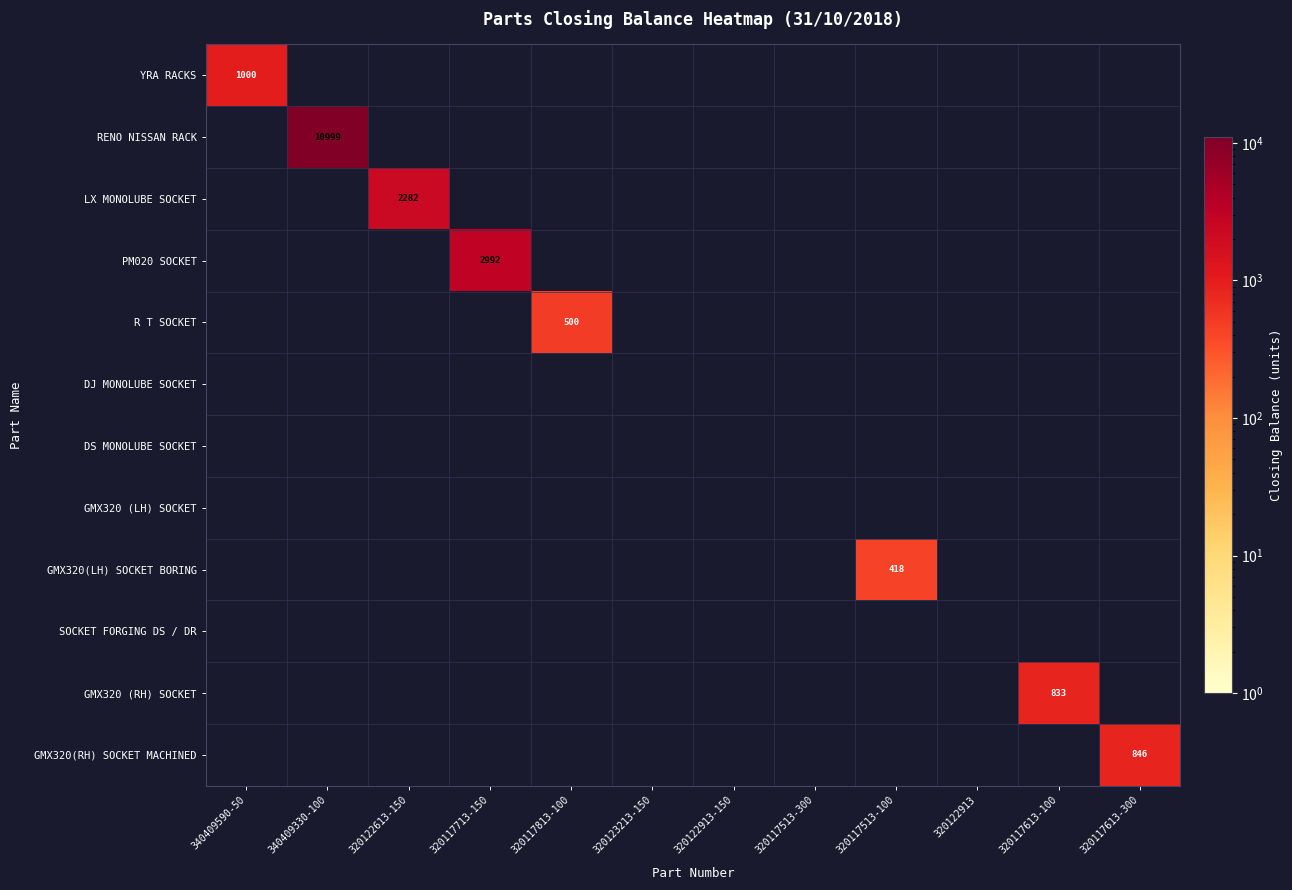

The value of R T SOCKET at 320117813-100 is 500. True or false?

True